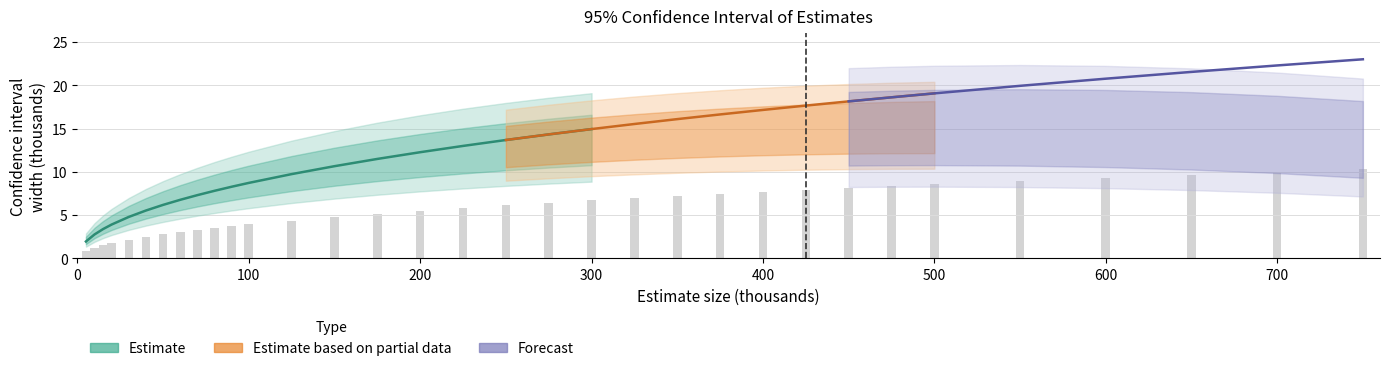

Which has a higher value, 500 or 225?

500